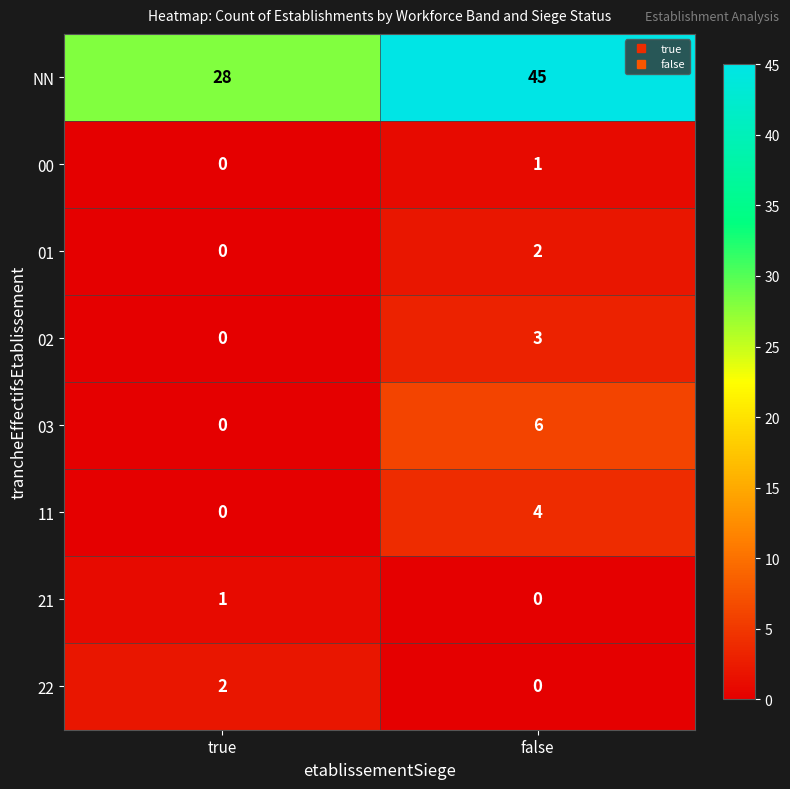

Is it true that 01 equals 2 at false?

True